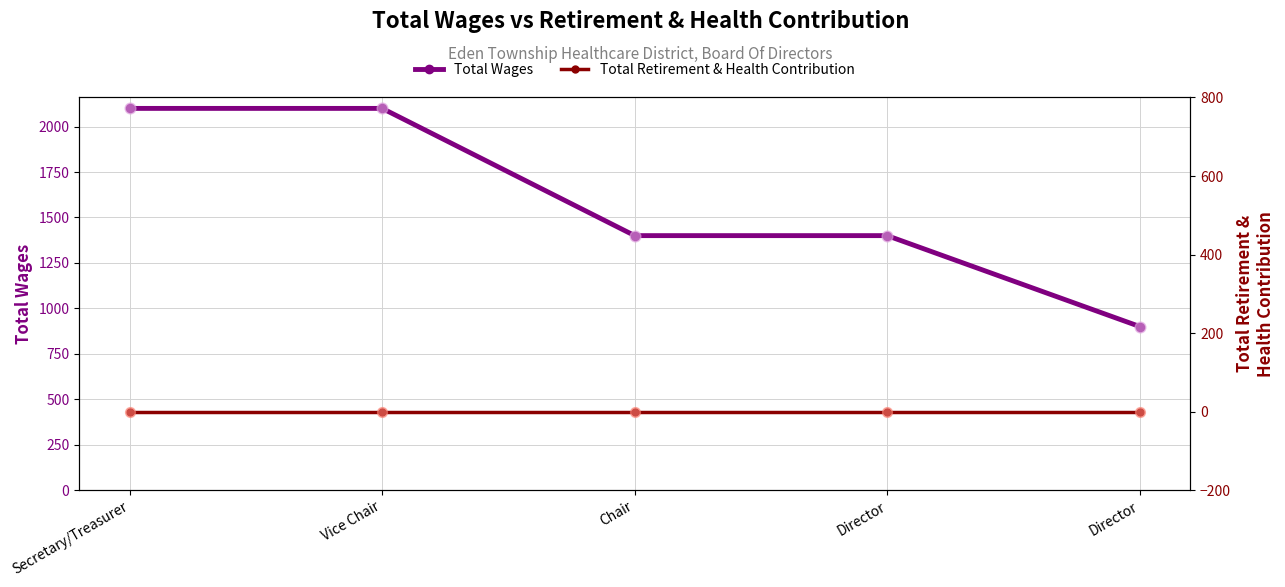

Which series has the largest total across all categories?

Total Wages